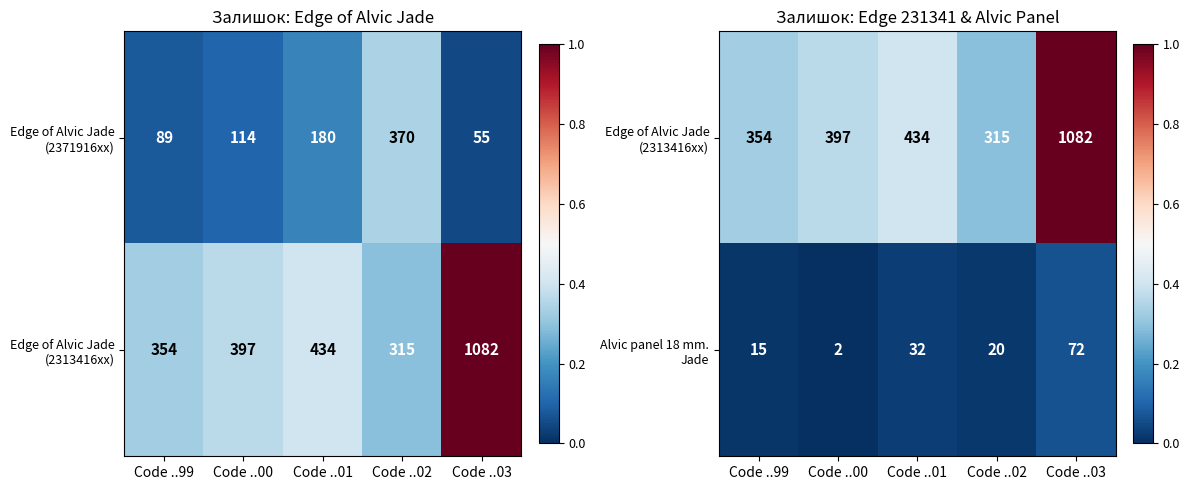

At which category is the sum across all series the highest?

Code ..03